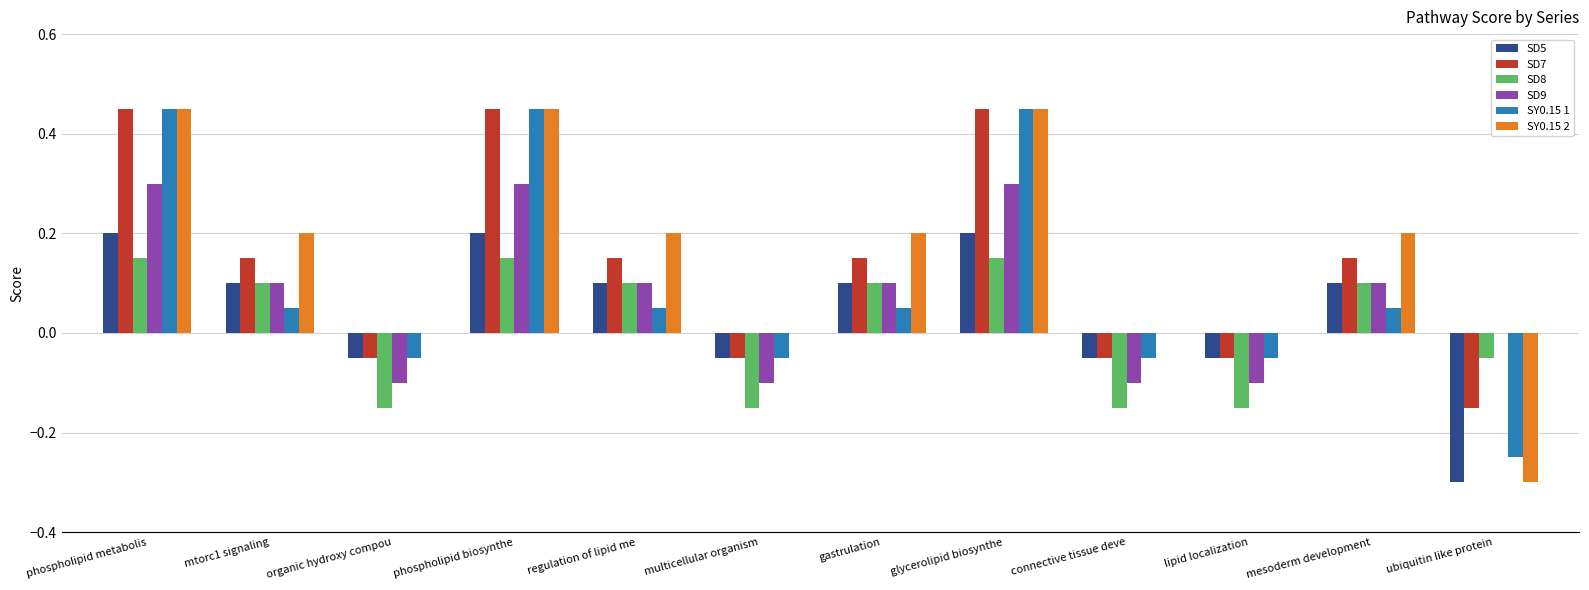

Is the value of SD9 at phospholipid biosynthe greater than the value of SD5 at phospholipid biosynthe?

Yes